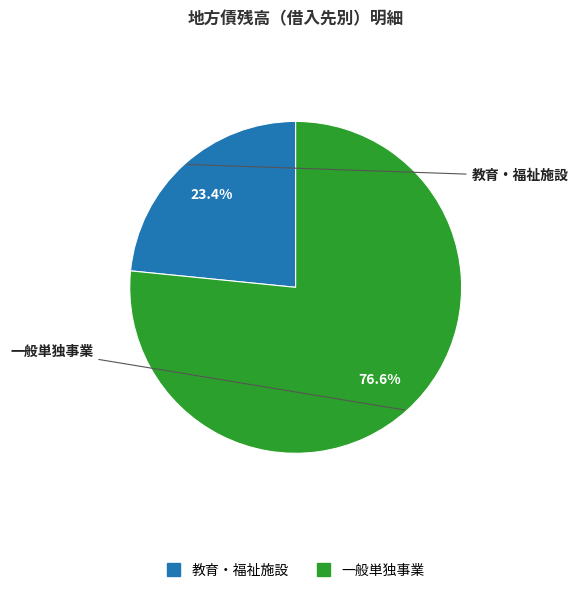

How much of the chart is everything except 教育・福祉施設?

76.6%